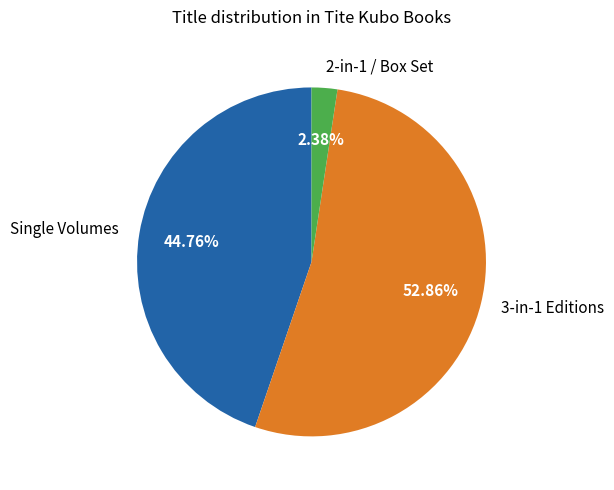

What is the ratio of the value at Single Volumes to the value at 2-in-1 / Box Set?

18.8